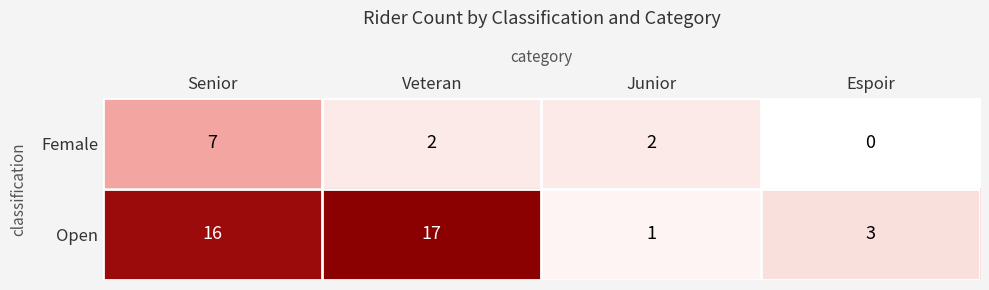

Rank the series by their maximum value, from lowest to highest.

Female, Open